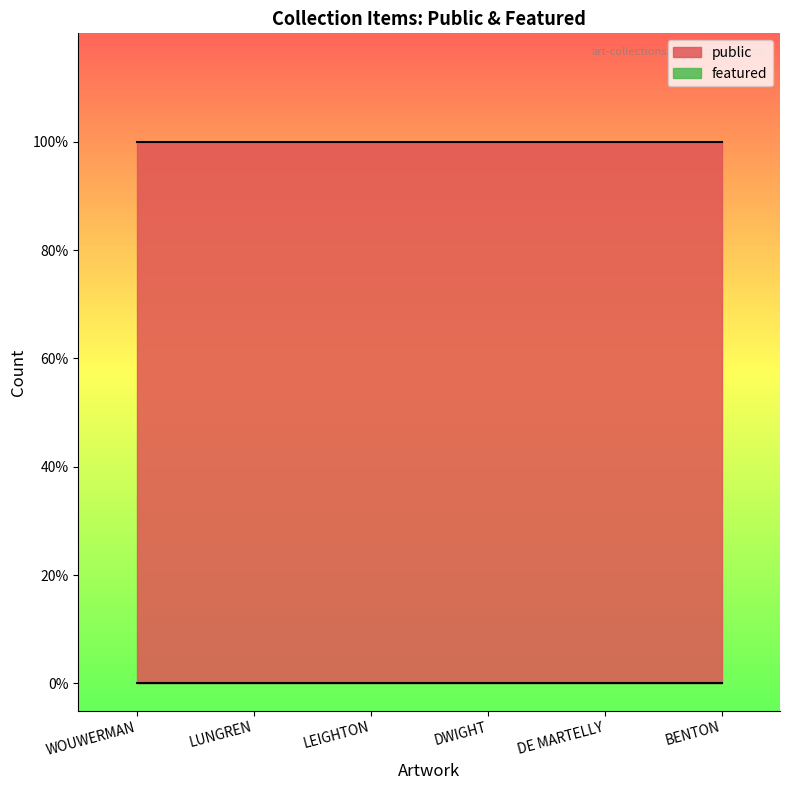

Reading left to right, list all the values displayed in this chart.

public: WOUWERMAN=1	LUNGREN=1	LEIGHTON=1	DWIGHT=1	DE MARTELLY=1	BENTON=1
featured: WOUWERMAN=0	LUNGREN=0	LEIGHTON=0	DWIGHT=0	DE MARTELLY=0	BENTON=0